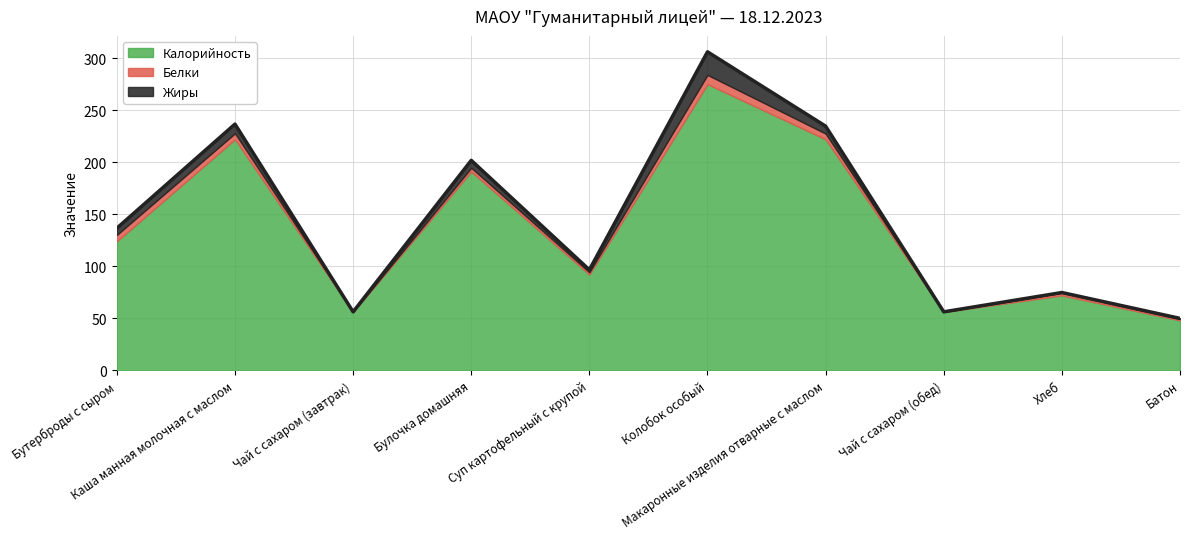

The Жиры series shows 6.5 at Бутерброды с сыром. True or false?

True